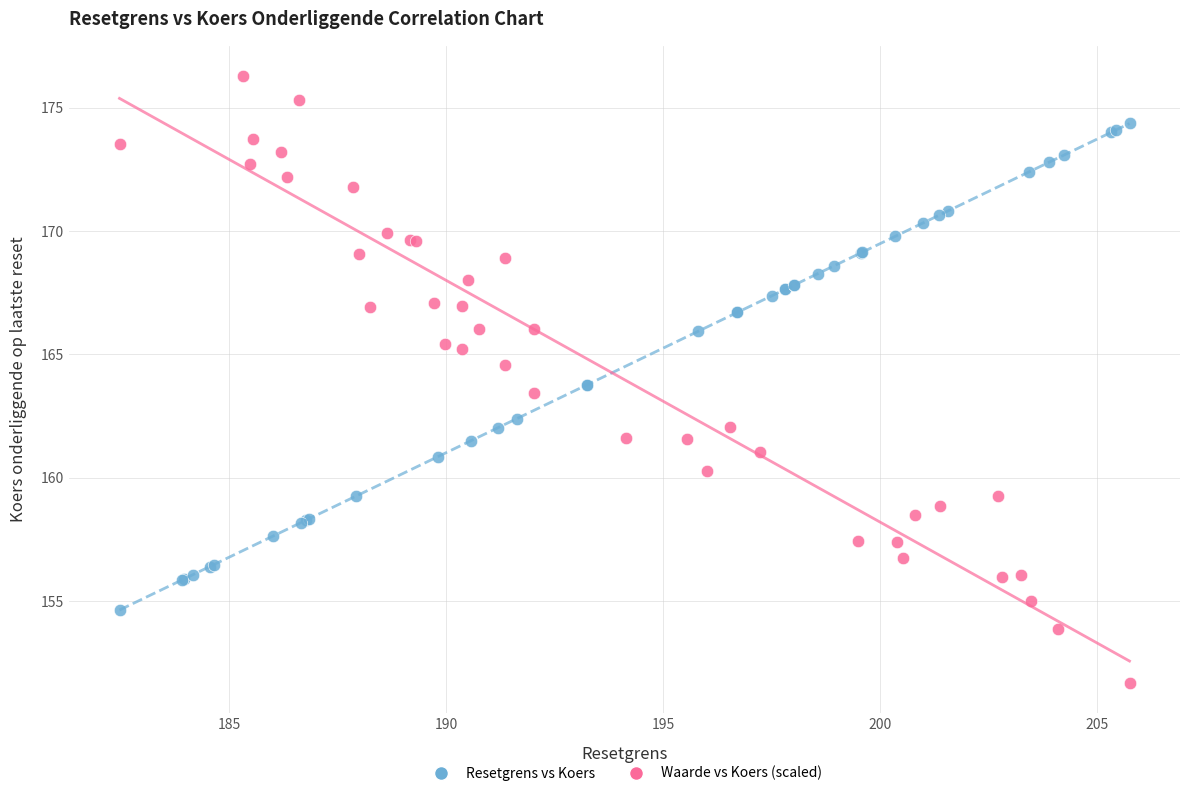

Which series reaches the minimum Y coordinate?

Waarde vs Koers (scaled)